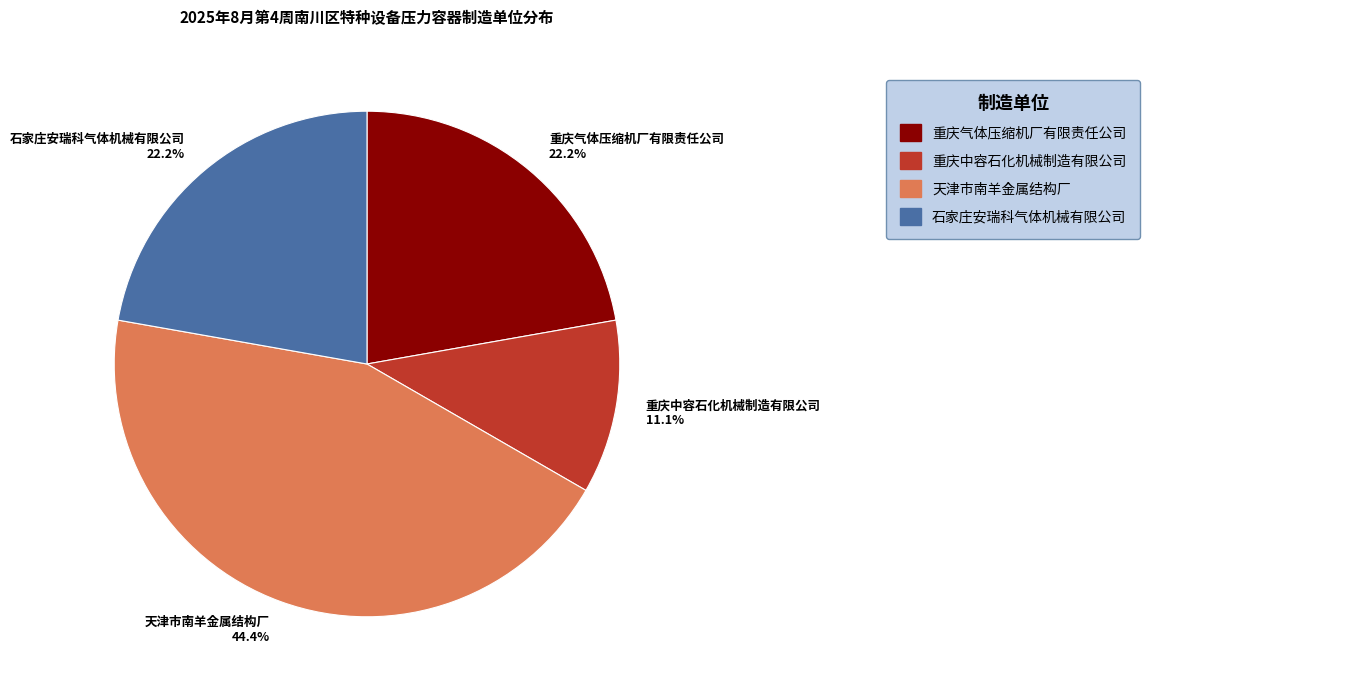

Which category has the smallest portion of the pie?

重庆中容石化机械制造有限公司